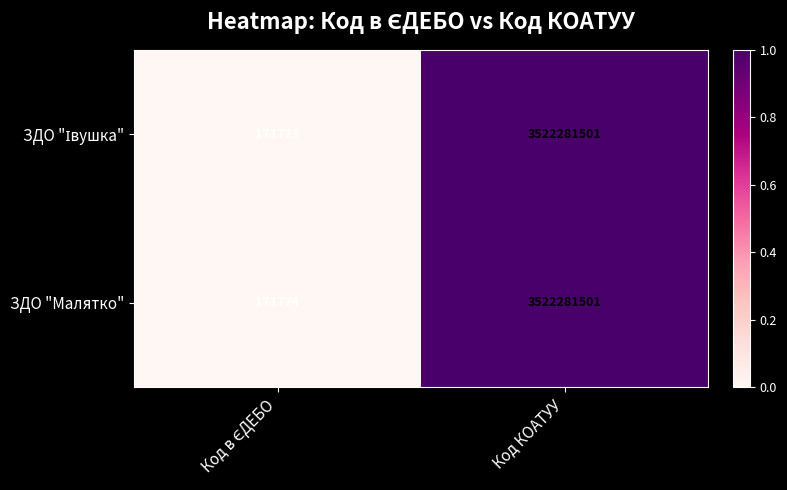

The ЗДО "Малятко" series shows 5250701966 at Код КОАТУУ. True or false?

False